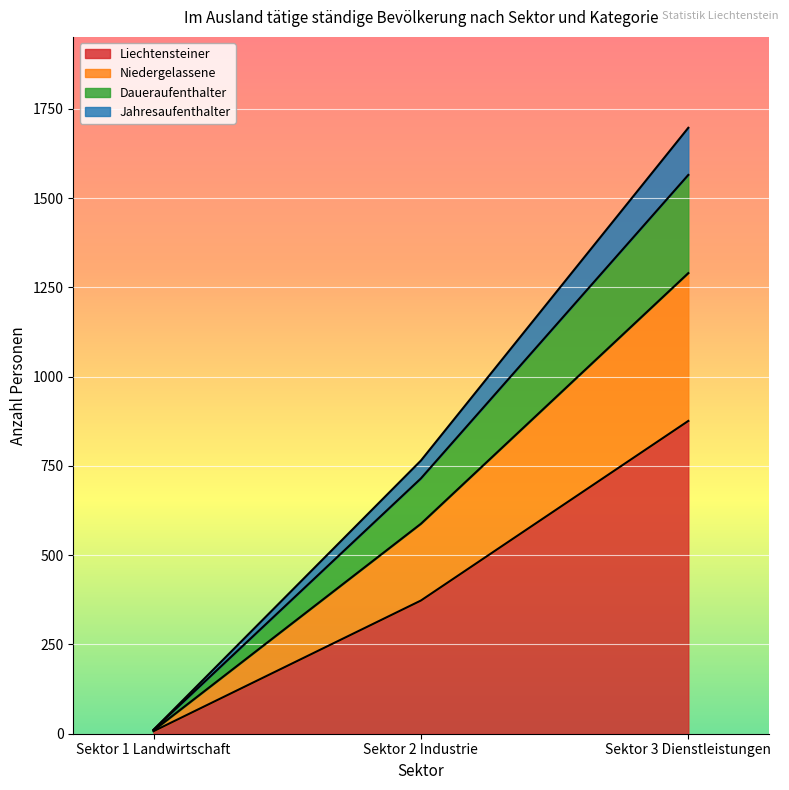

Rank the categories by Liechtensteiner value from lowest to highest.

Sektor 1 Landwirtschaft, Sektor 2 Industrie, Sektor 3 Dienstleistungen